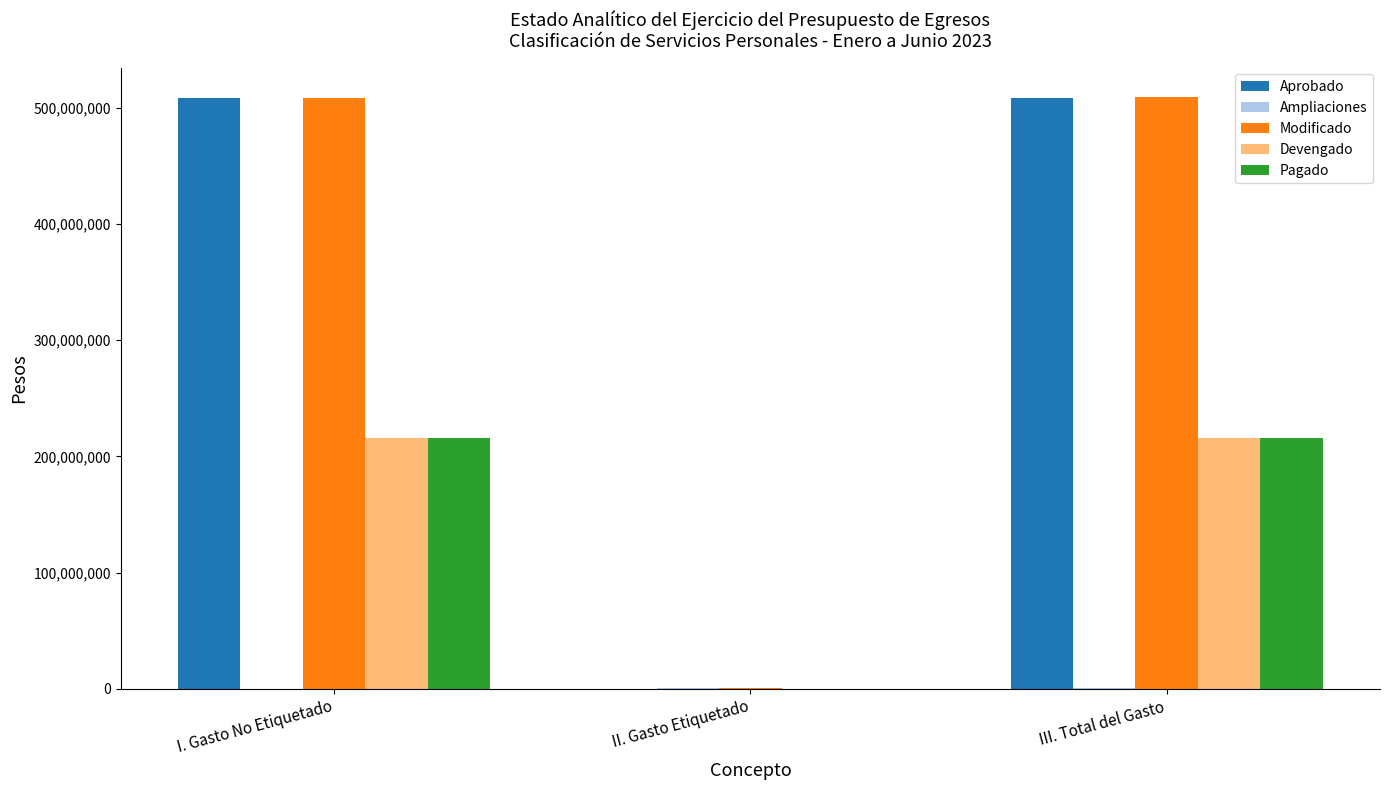

What is the maximum value shown in the chart?

509192056.0